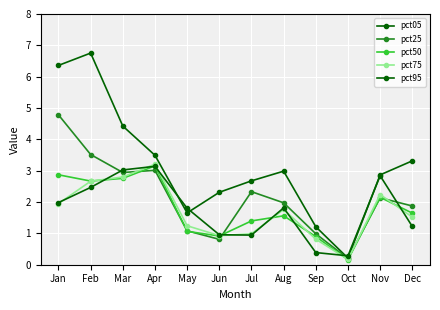

List the series in order of their peak value, highest first.

pct05, pct25, pct75, pct50, pct95